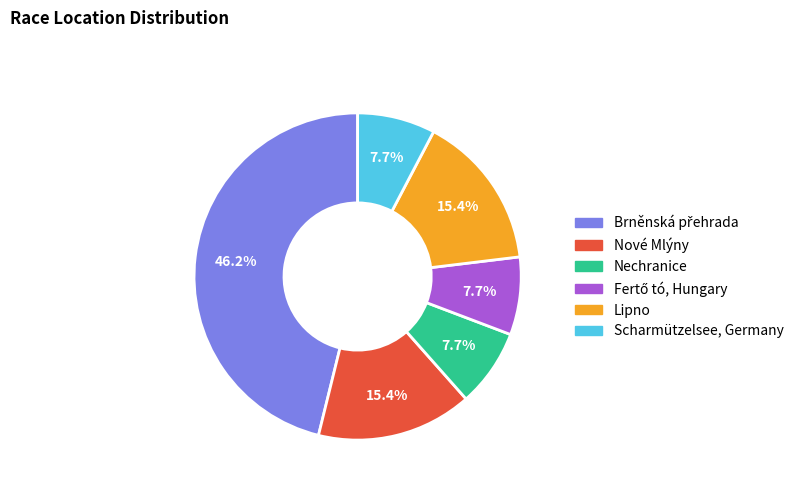

To the nearest percent, what is the difference between the largest and smallest slice percentages?

38%